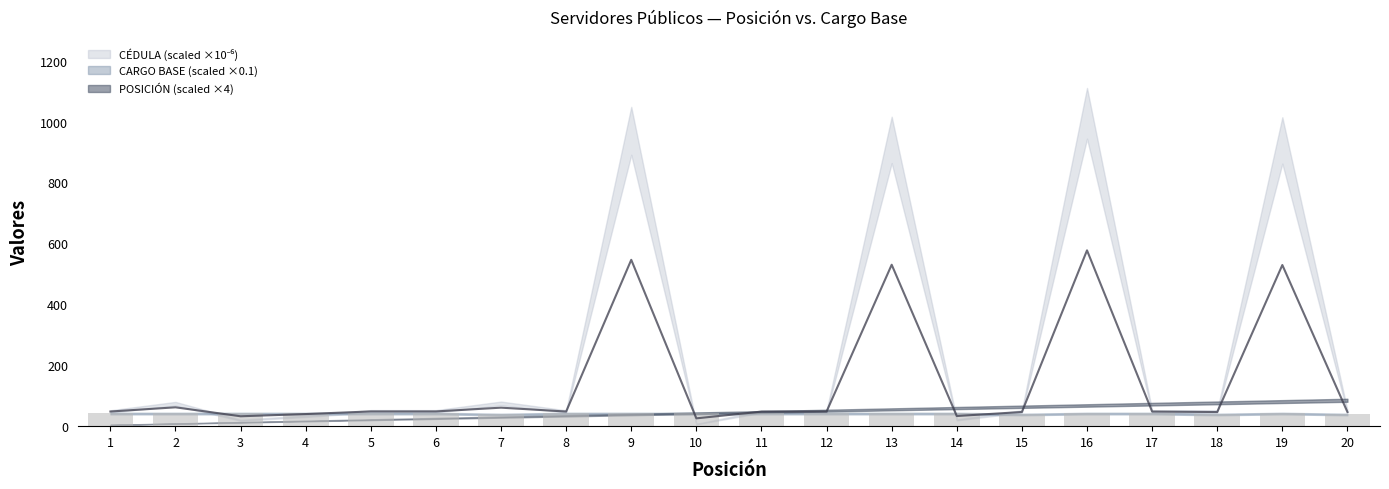

How many data points in CARGO BASE are less than 44?

4